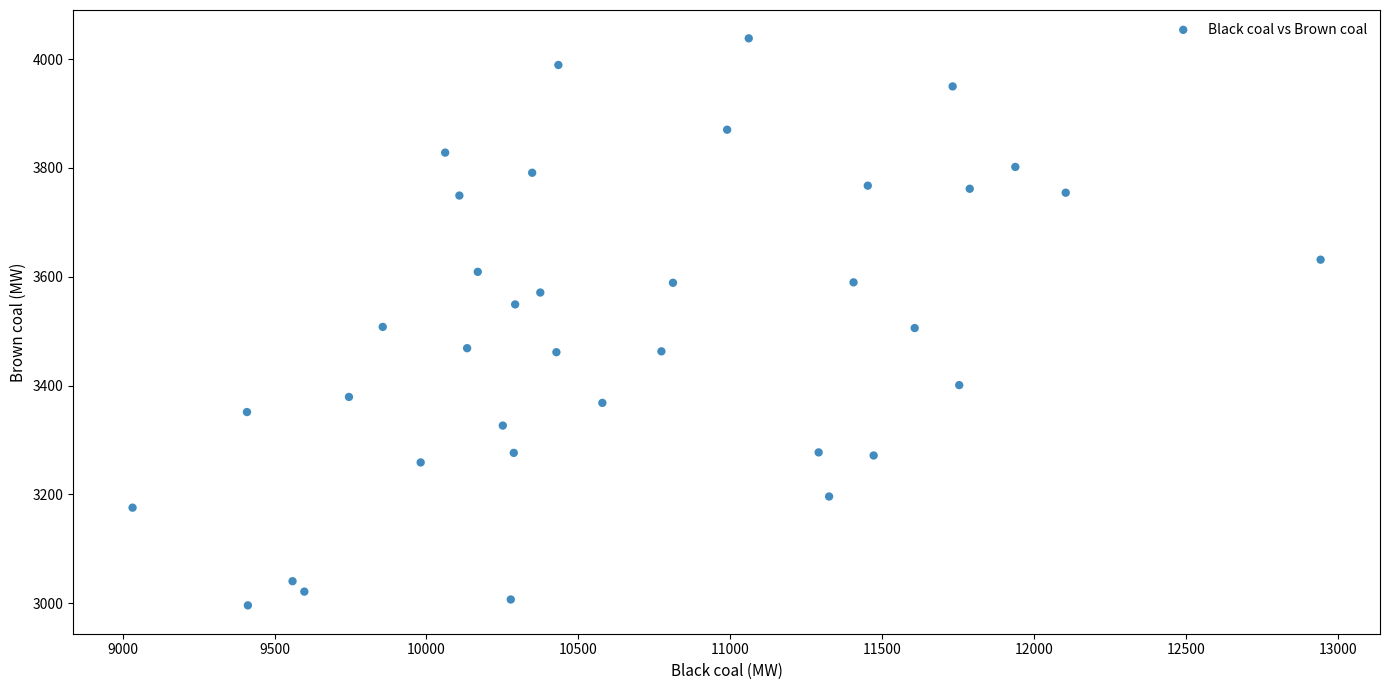

What is the range of X values (max minus min)?

3911.0